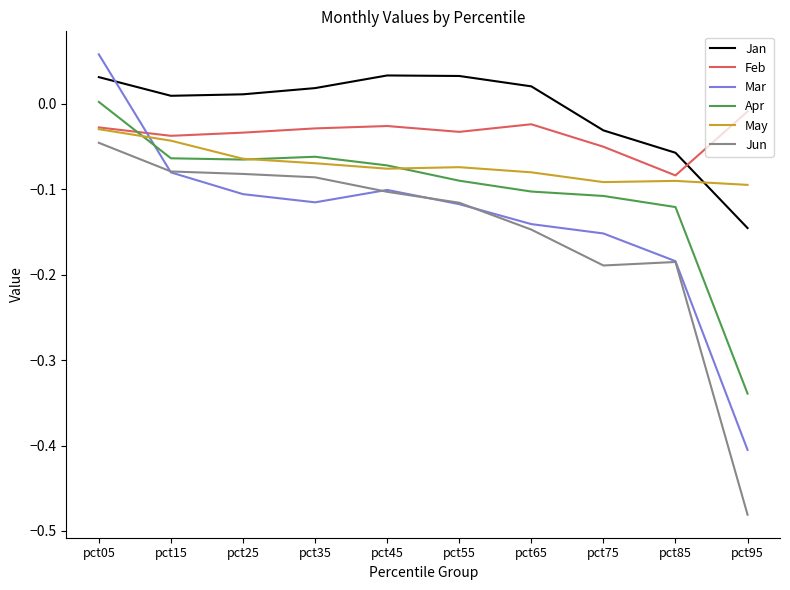

Is the value of May at pct15 greater than the value of Apr at pct85?

Yes